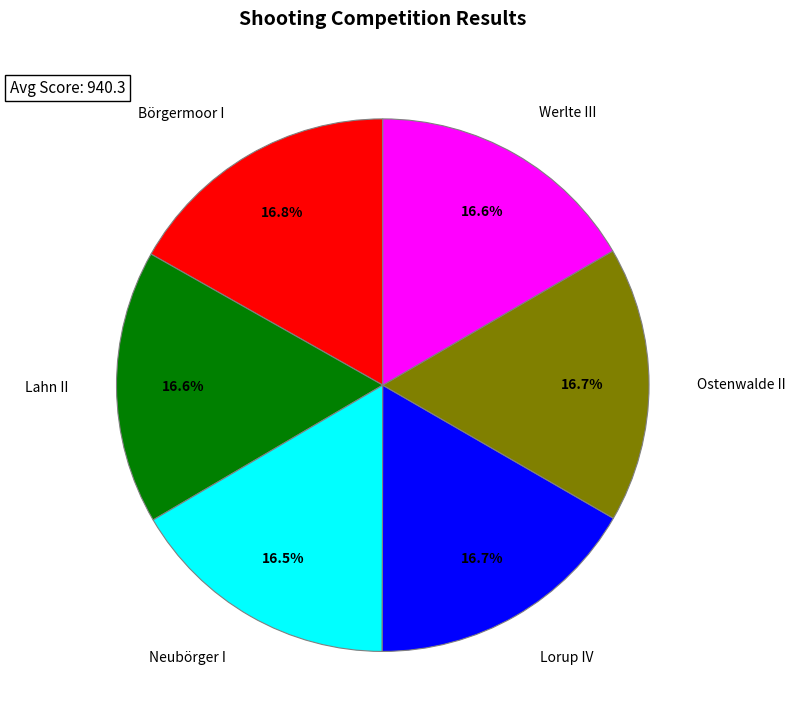

Does any single category account for the majority?

No